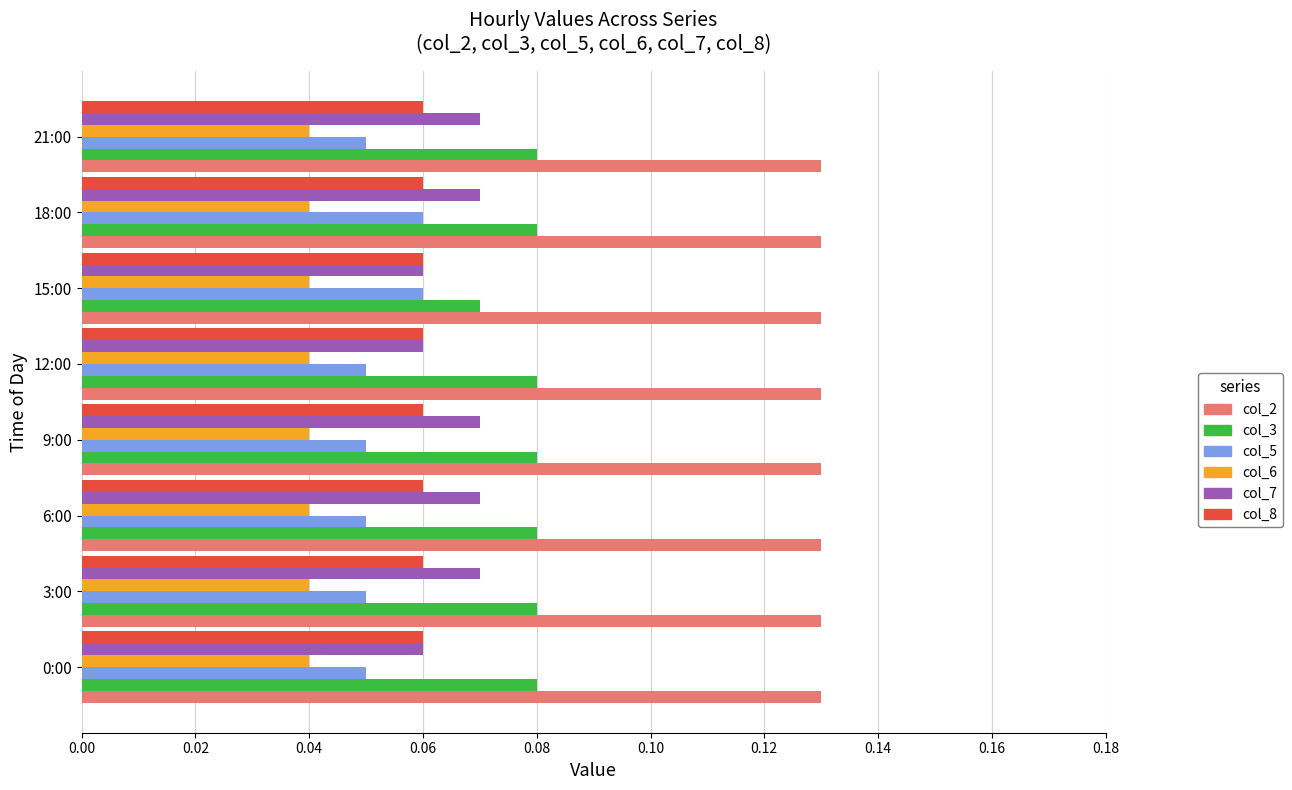

The col_6 series shows 0.1 at 12:00. True or false?

False